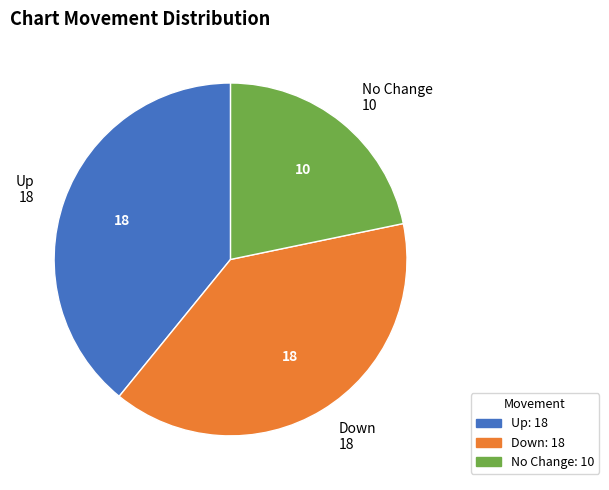

Does any single category account for the majority?

No